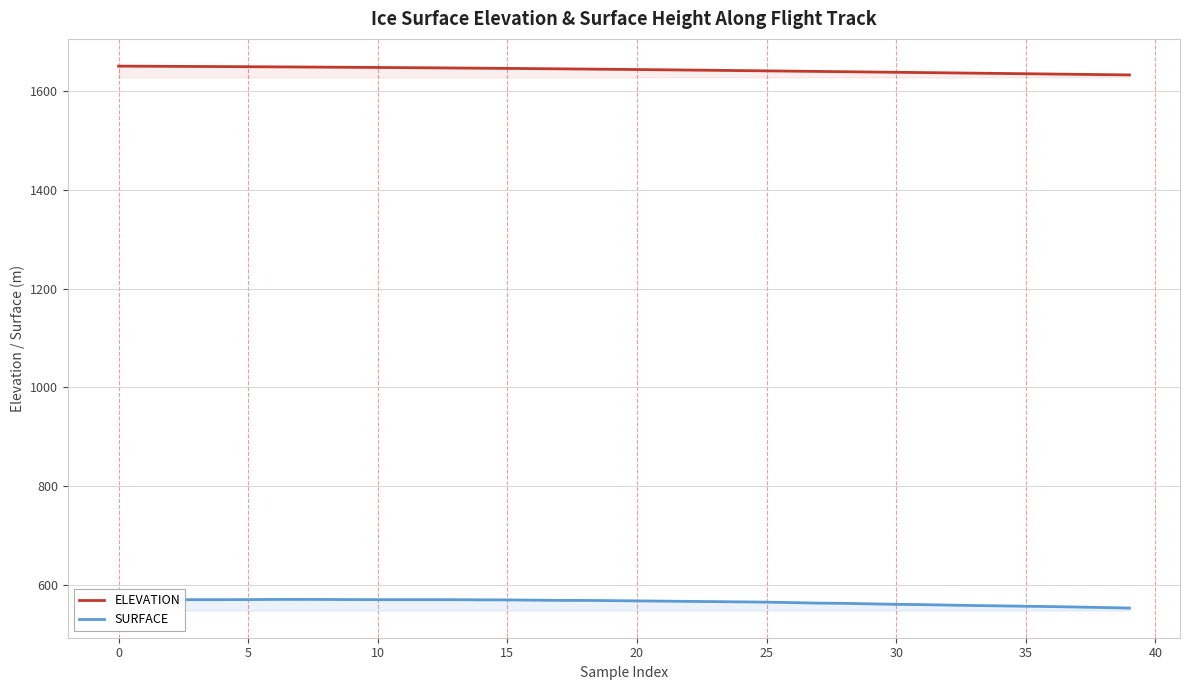

True or false: ELEVATION and SURFACE intersect in this chart.

False